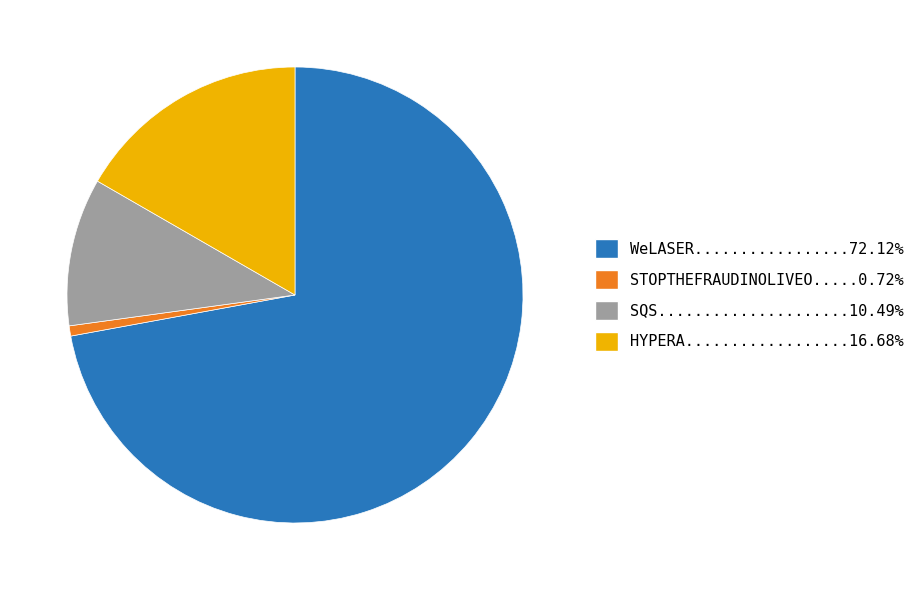

Is there any slice that represents more than half of the pie?

Yes